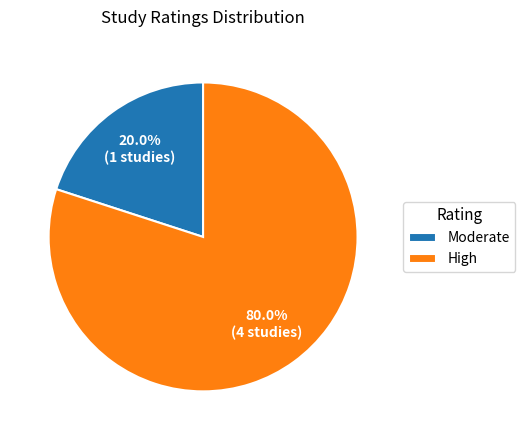

Which slice is the largest?

High